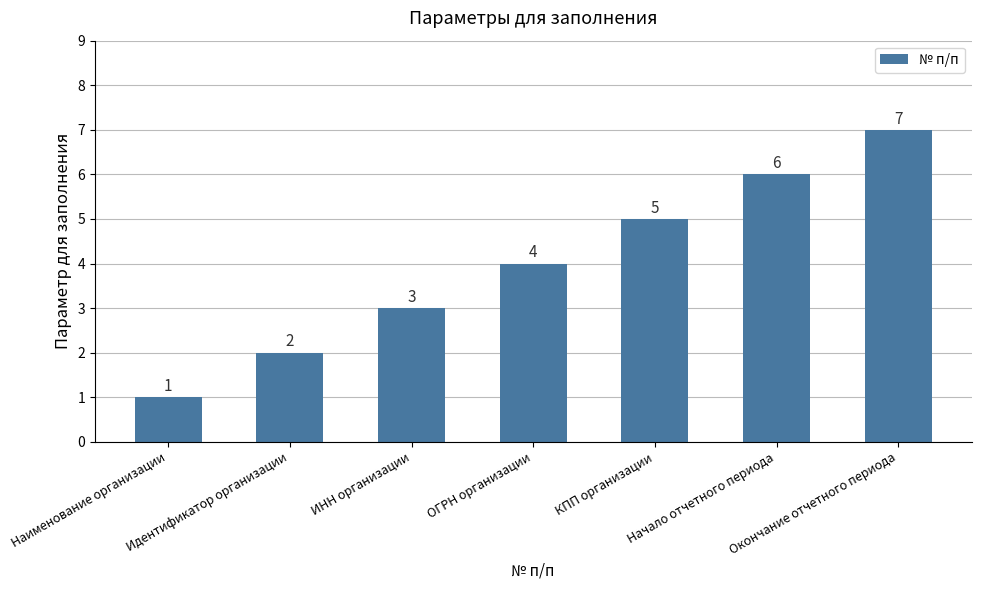

What is the ratio of the value at Окончание отчетного периода to the value at ИНН организации?

2.3